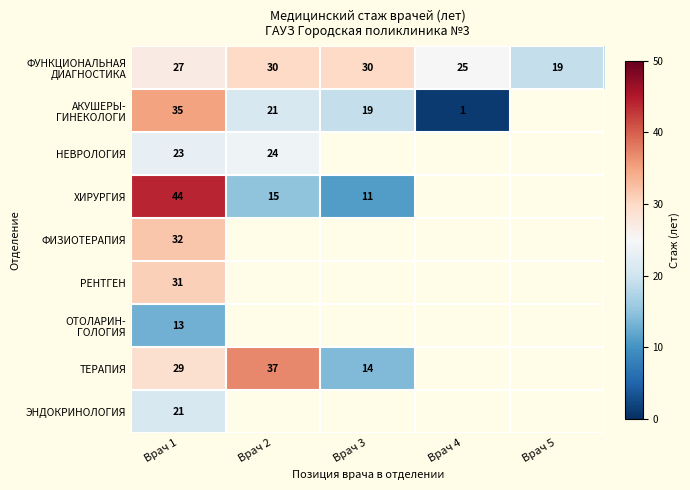

How many distinct data groups are displayed?

9